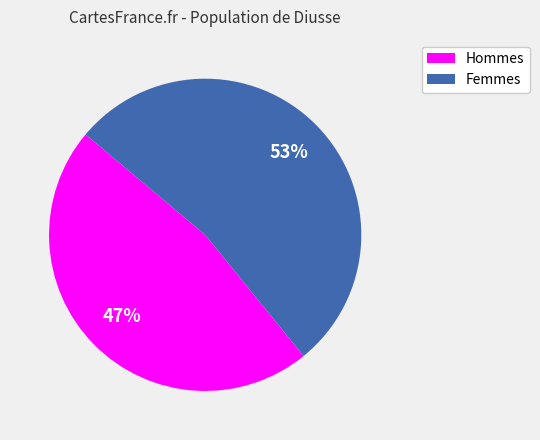

Is there a majority slice in this chart?

Yes